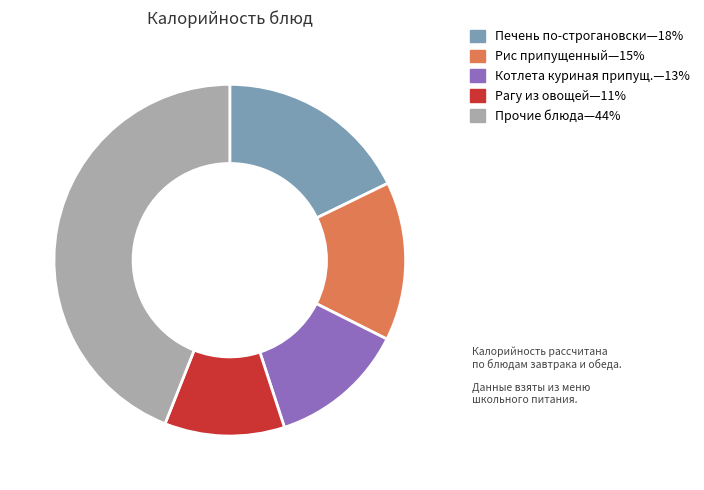

Is there a majority slice in this chart?

No